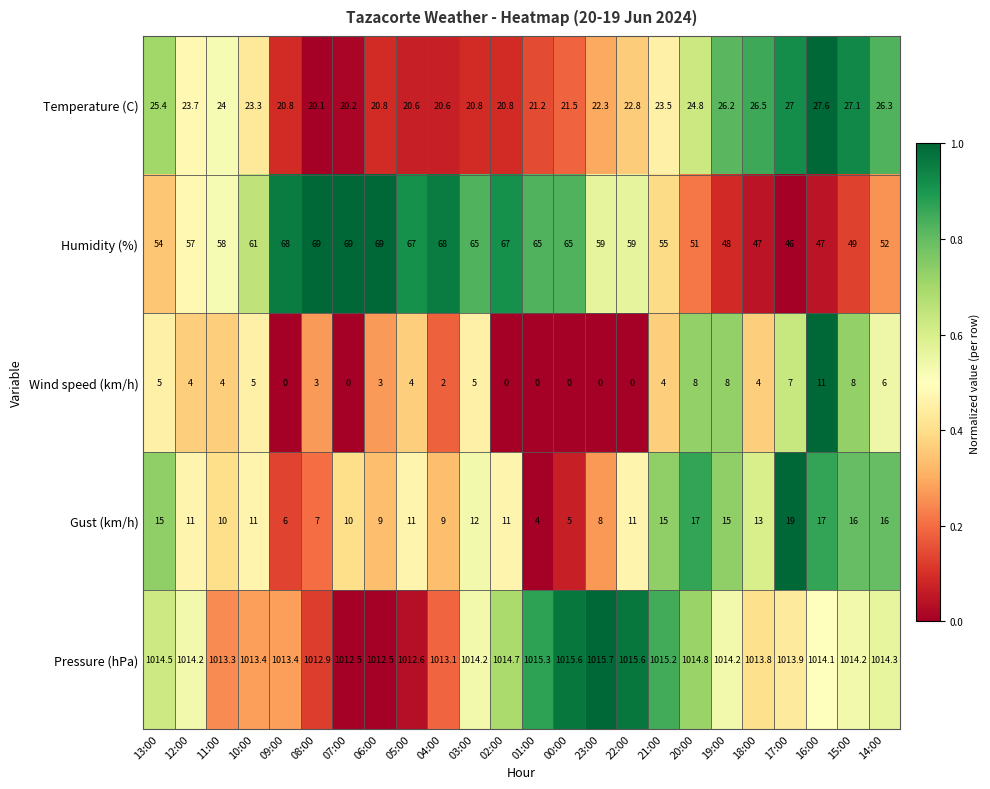

At 15:00, list the series in order from largest to smallest.

Pressure (hPa), Humidity (%), Temperature (C), Gust (km/h), Wind speed (km/h)